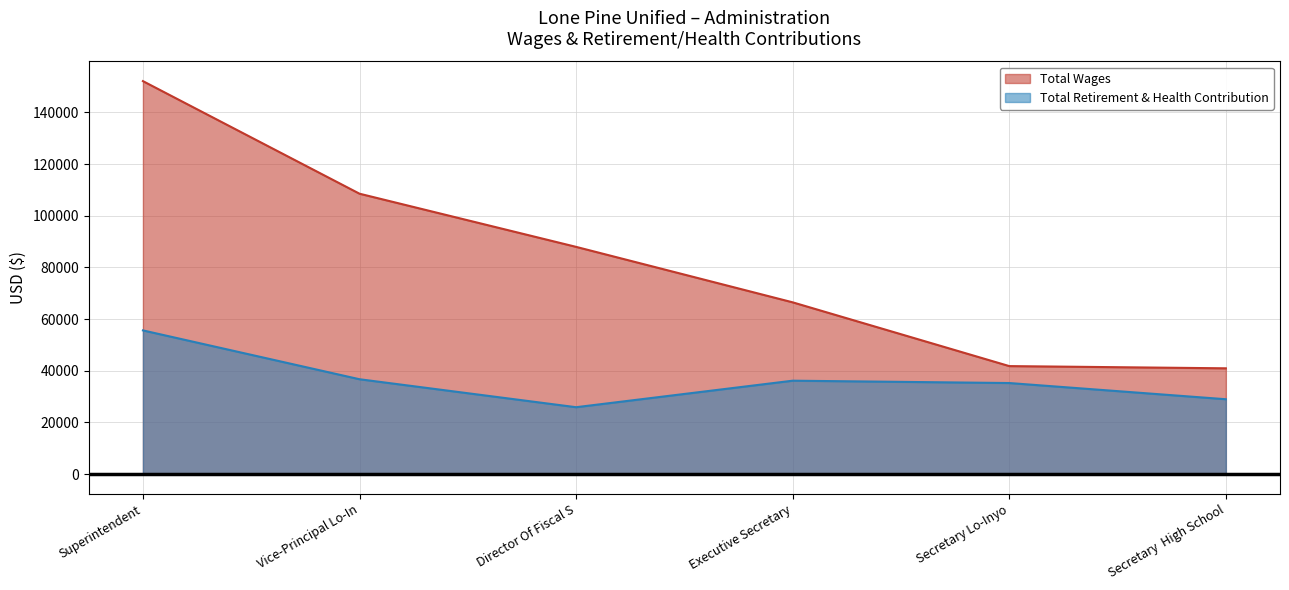

Reading left to right, list all the values displayed in this chart.

Total Wages: Superintendent=152106	Vice-Principal Lo-In=108524	Director Of Fiscal S=87946	Executive Secretary=66474	Secretary Lo-Inyo=41793	Secretary  High School=40935
Total Retirement & Health Contribution: Superintendent=55610	Vice-Principal Lo-In=36704	Director Of Fiscal S=25877	Executive Secretary=36142	Secretary Lo-Inyo=35235	Secretary  High School=28965